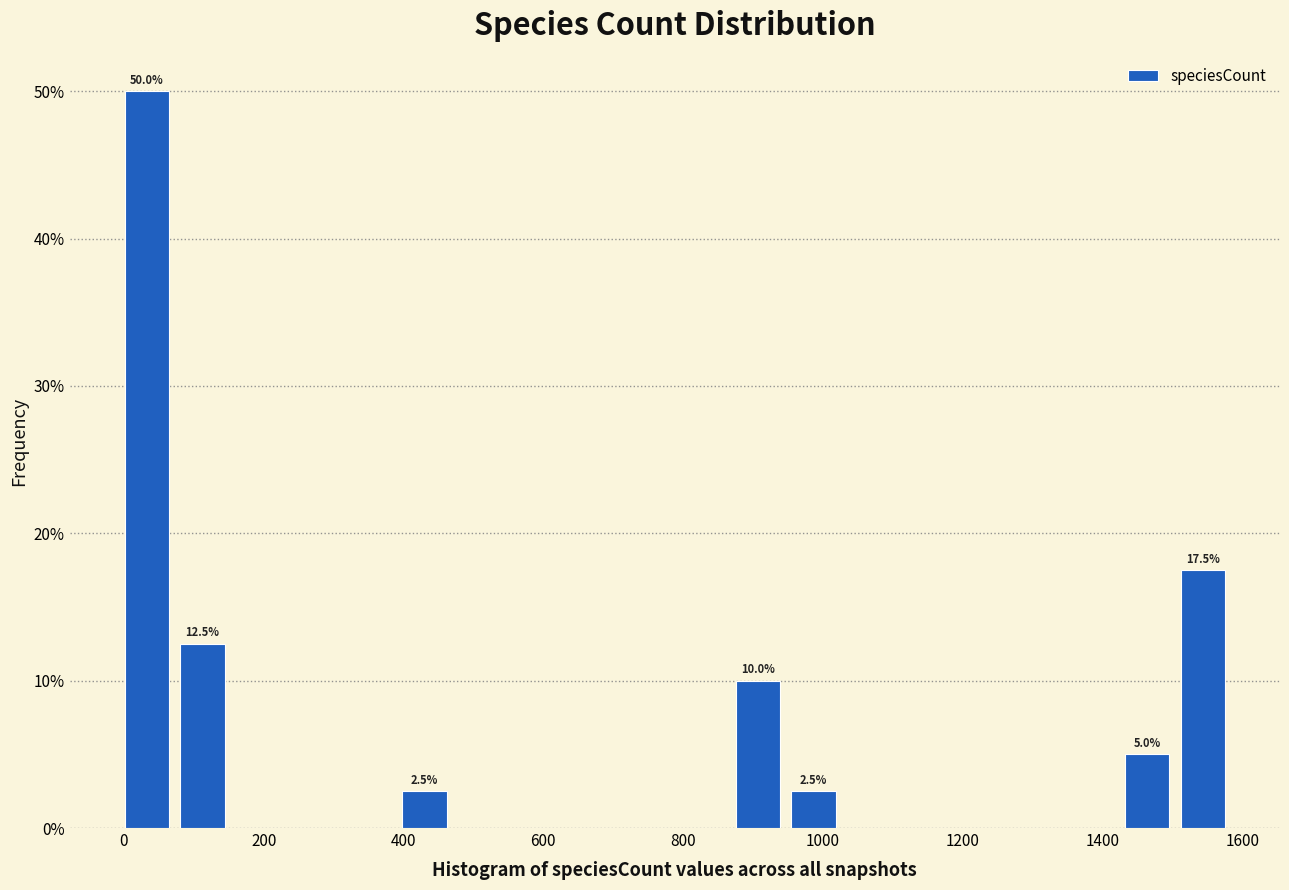

Read against the x-axis, roughly where is the centre of the tallest bar?

40